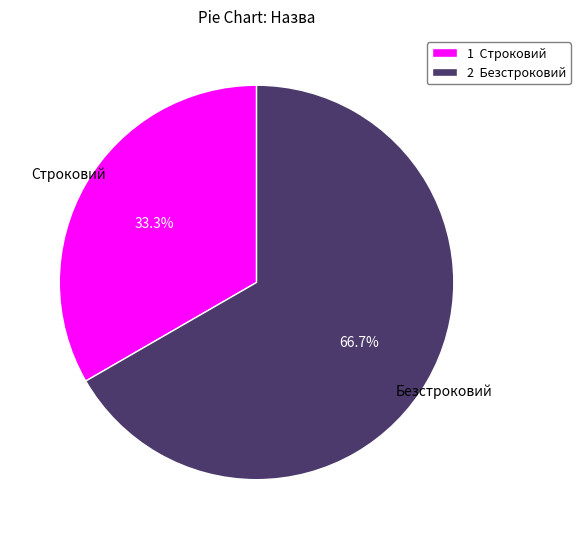

Which category has the biggest portion of the pie?

2 Безстроковий